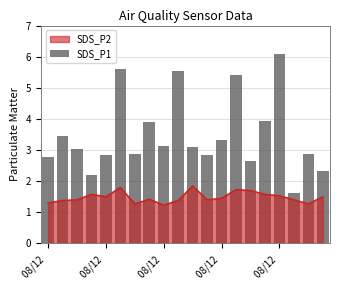

Rank the categories by value from highest to lowest.

16, 5, 9, 13, 15, 7, 08/12 , 12, 8, 10, 08/12 , 6, 18, 11, 08/12 , 08/12 , 14, 19, 08/12 , 17